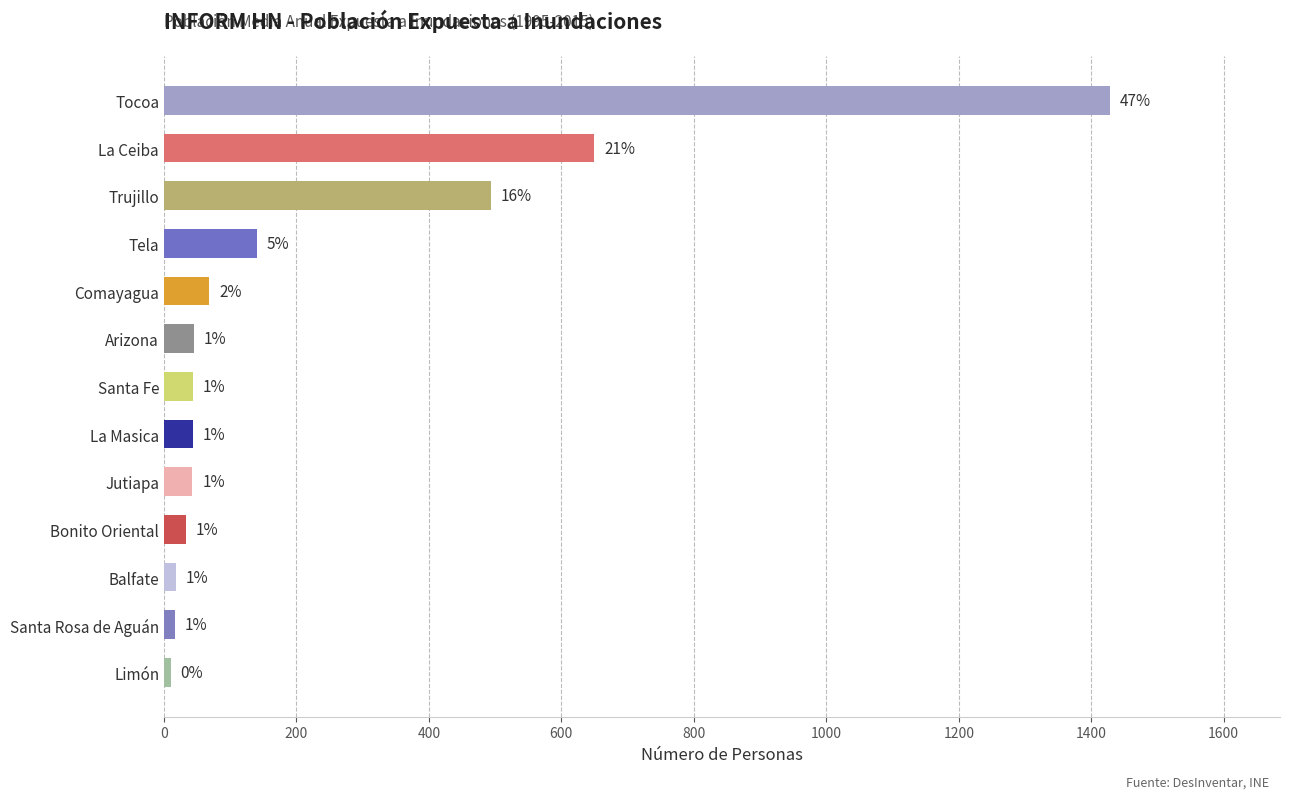

How many bars are there in total?

13